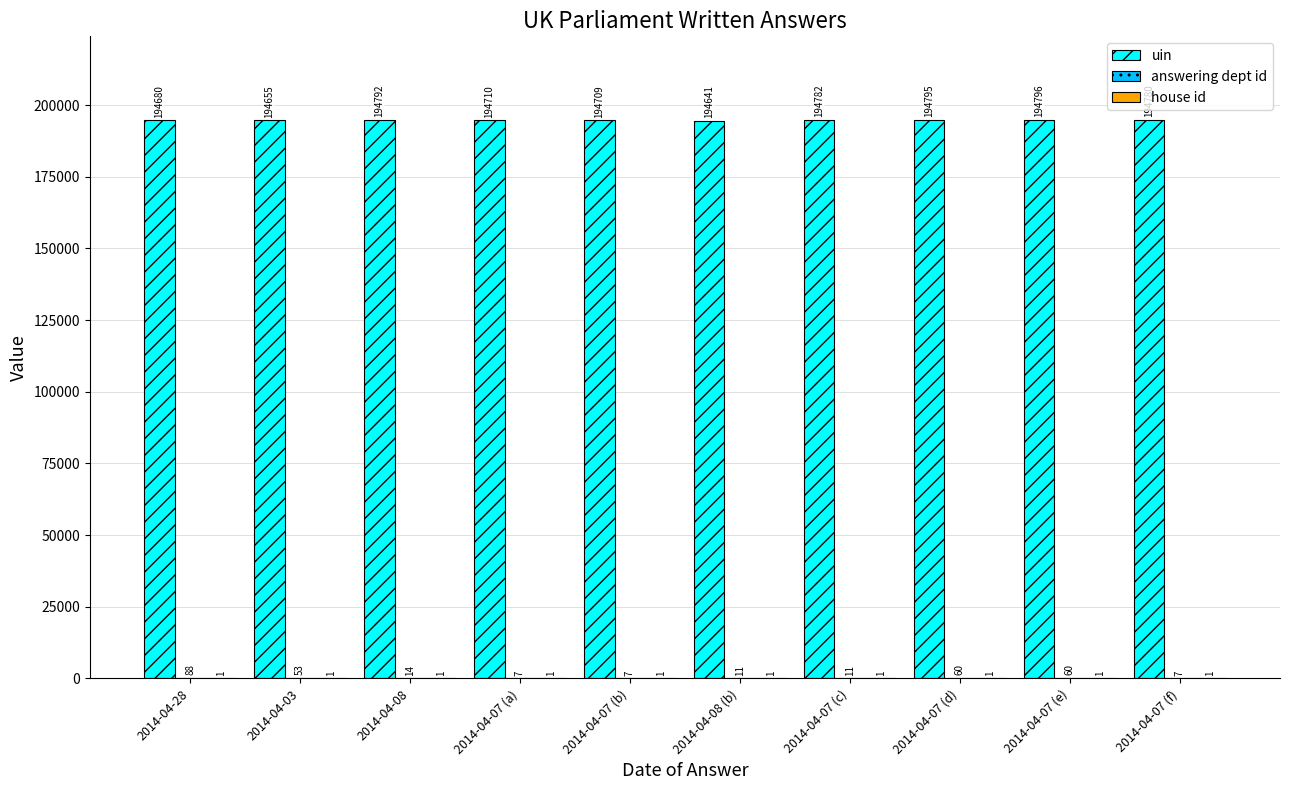

Between 2014-04-03 and 2014-04-07 (f), which series saw the biggest shift?

uin